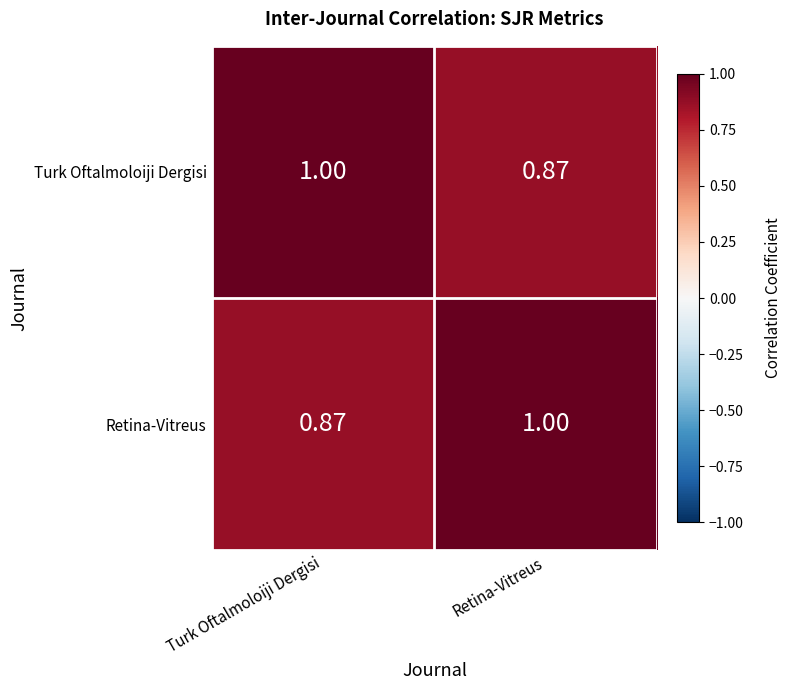

Is the value of Retina-Vitreus at Retina-Vitreus greater than the value of Turk Oftalmoloiji Dergisi at Retina-Vitreus?

Yes